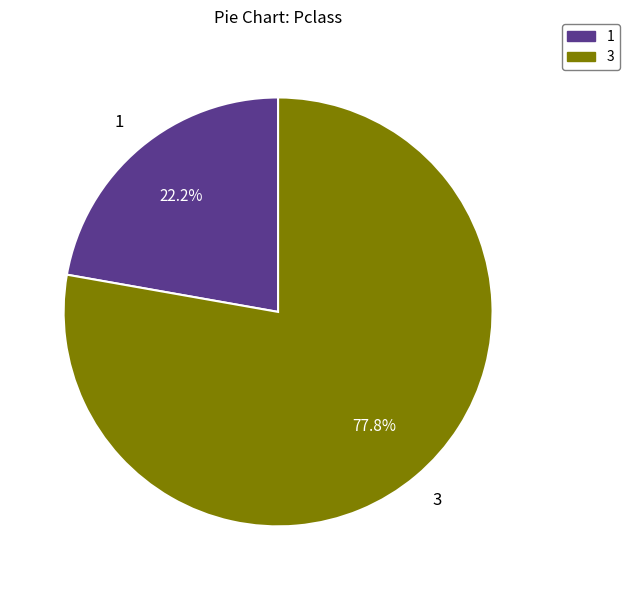

What portion of the pie excludes 3?

22.2%